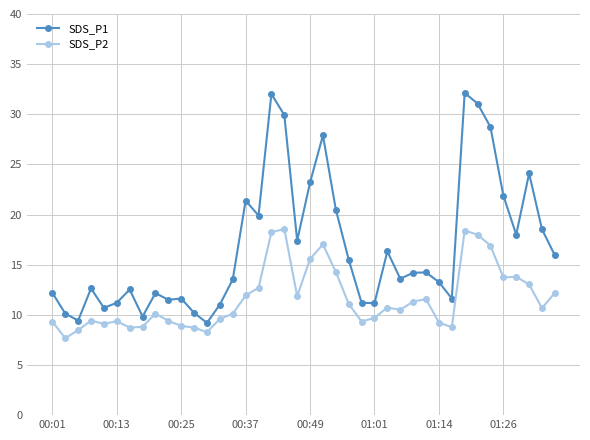

What is the value of the SDS_P2 point at the 22nd from the left?

17.0